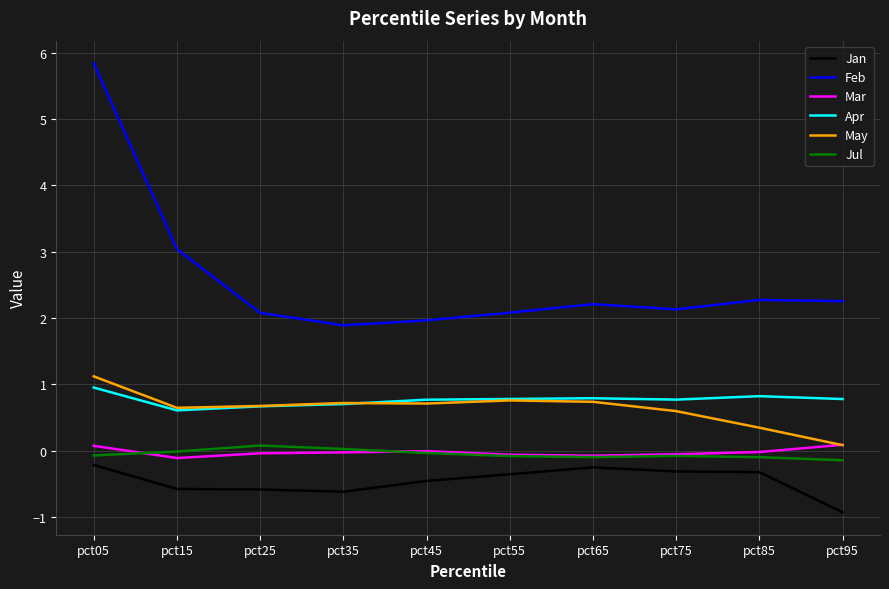

Does the chart have visible grid lines?

Yes